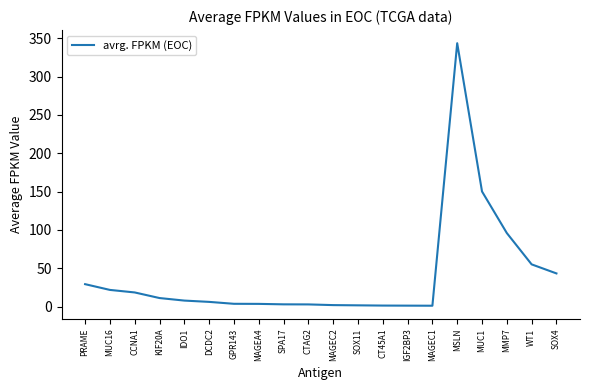

Between GPR143 and MMP7, which is larger?

MMP7